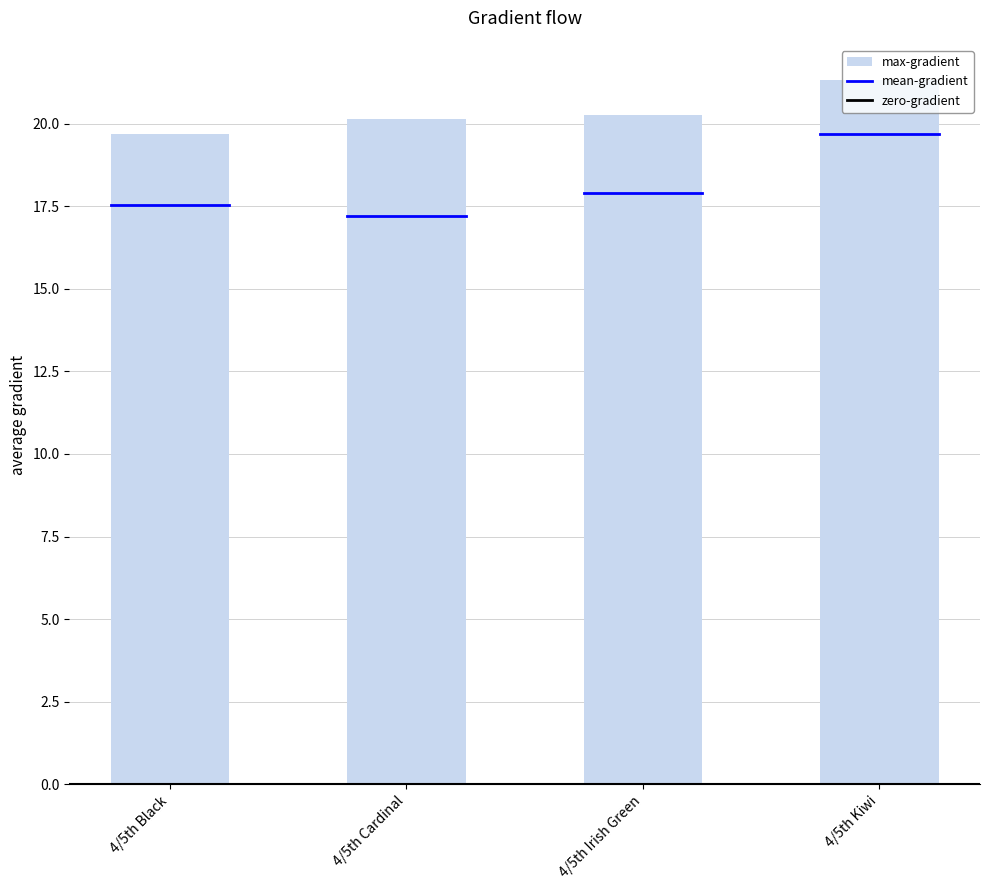

What is the maximum value shown in the chart?

21.3